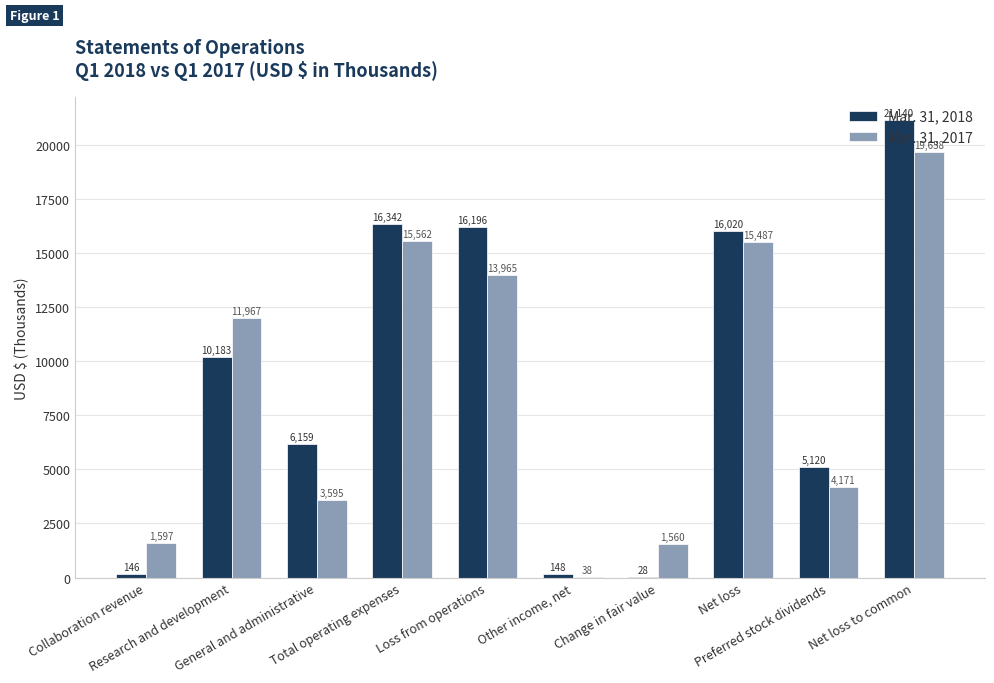

What is the total value across all series at Collaboration revenue?

1743